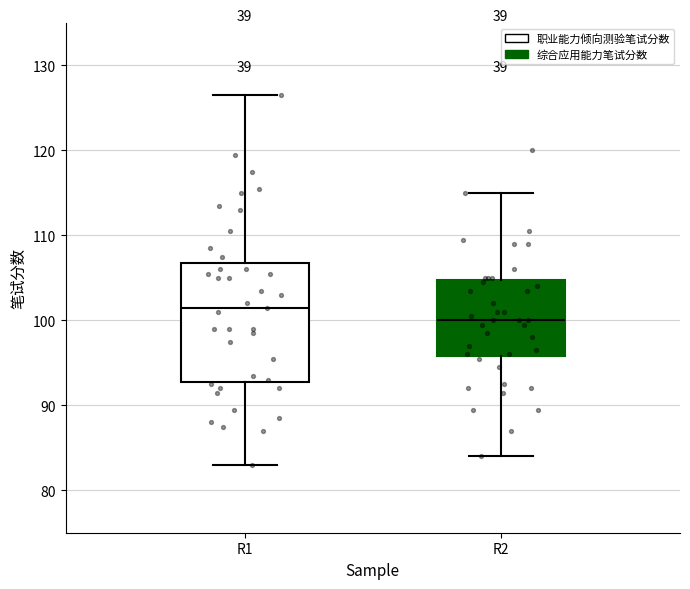

Reading left to right, read every box against the y-axis: the position of its median line, the range the box covers, and the ends of its whiskers. The values are not printed on the chart, so give them approximately, as read against the axis.

R1: median 102, box 93 to 107, whiskers 83 to 127
R2: median 100, box 96 to 105, whiskers 84 to 115